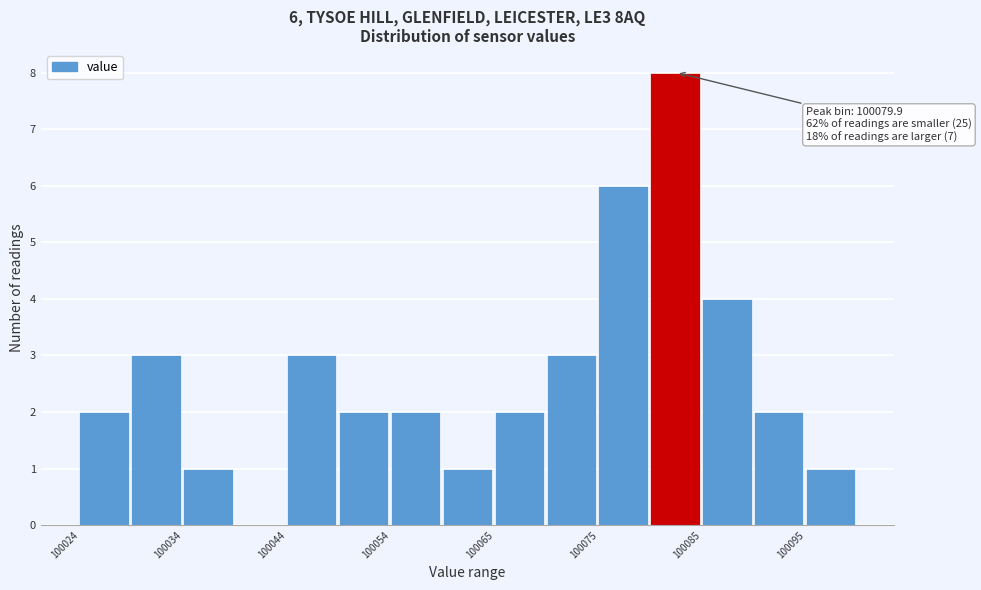

Read against the x-axis, roughly where is the centre of the tallest bar?

100082